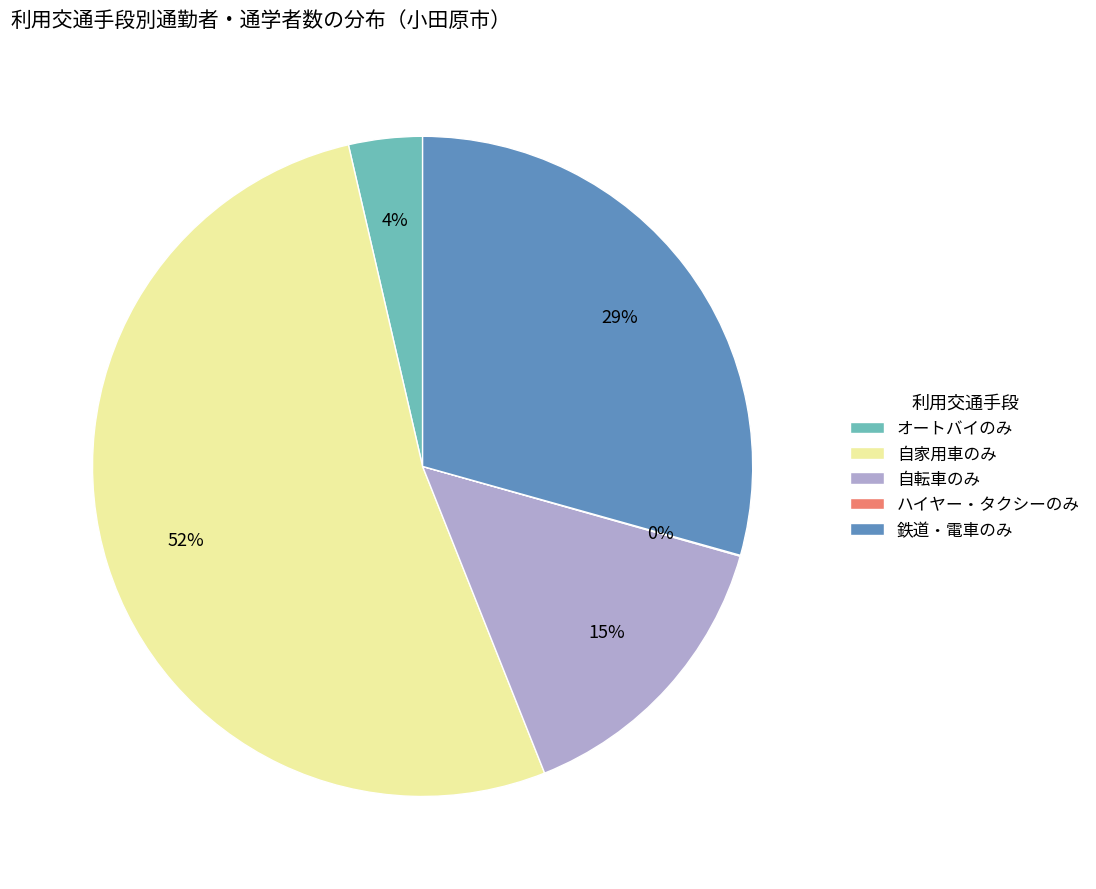

True or false: 自家用車のみ accounts for 52% of the total.

True